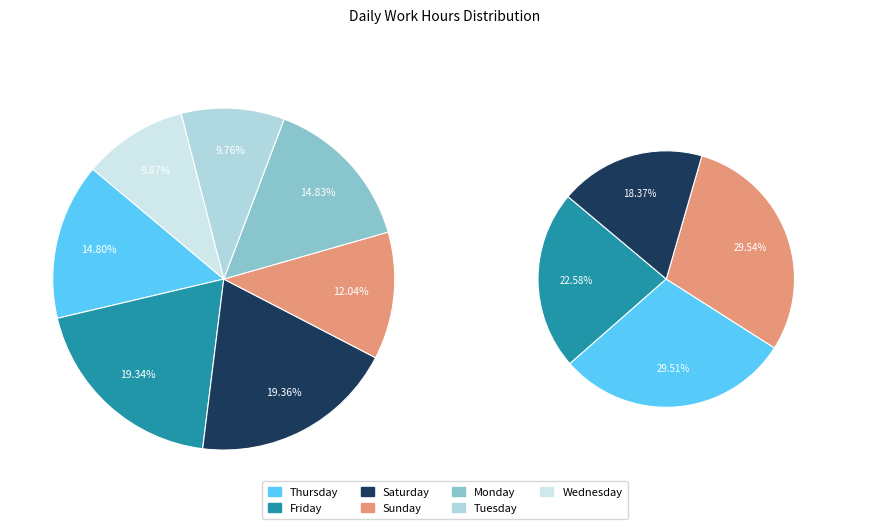

Do 10-Sat and 15-Thu together represent more than half of the pie?

No